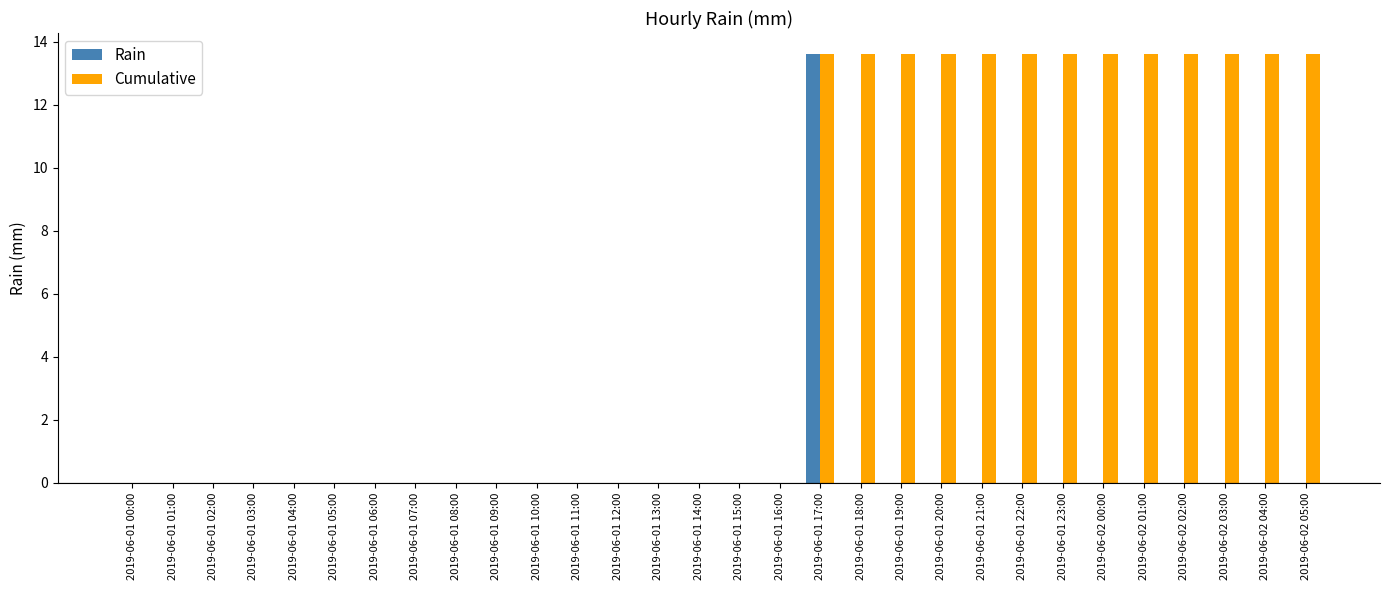

What are all the series names shown in the legend?

Rain, Cumulative